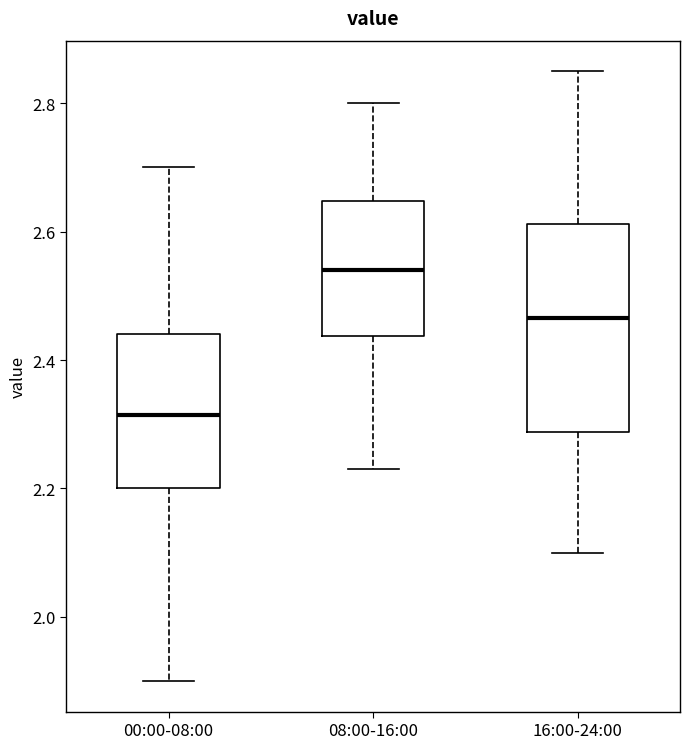

Which box's median line is the highest?

08:00-16:00